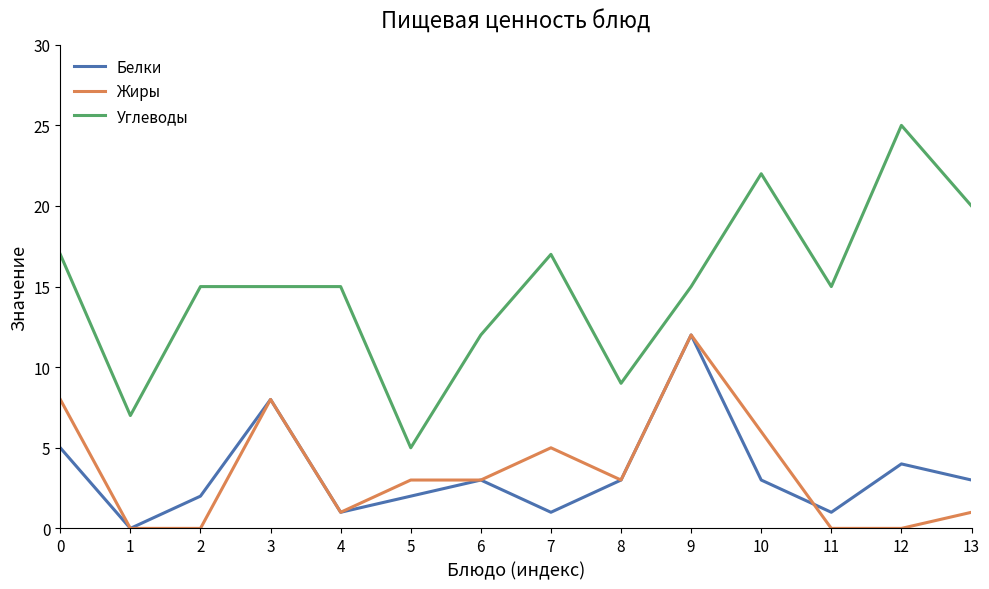

Does the chart have visible grid lines?

No